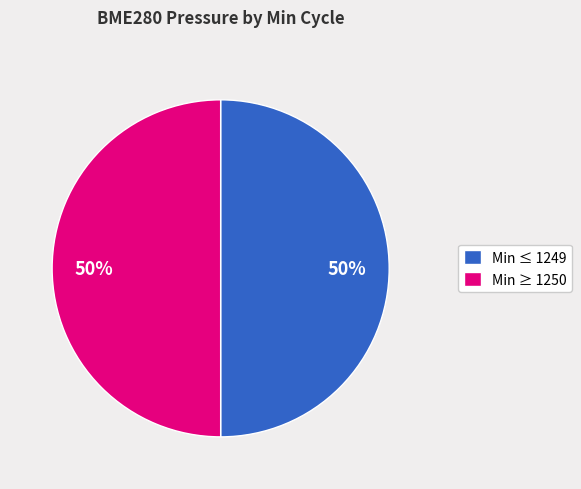

True or false: Min ≤ 1249 accounts for 45% of the total.

False